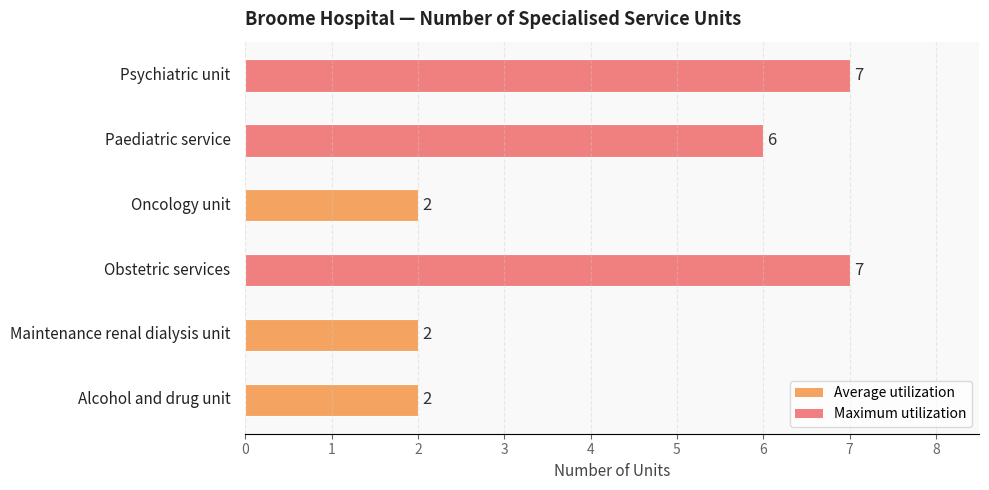

What is the greatest value displayed?

7